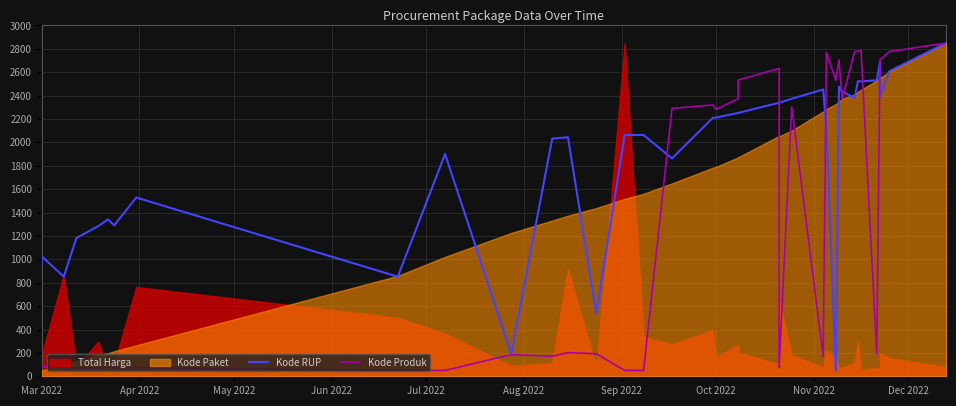

Read the Kode Produk value at Jun 2022.

71.7